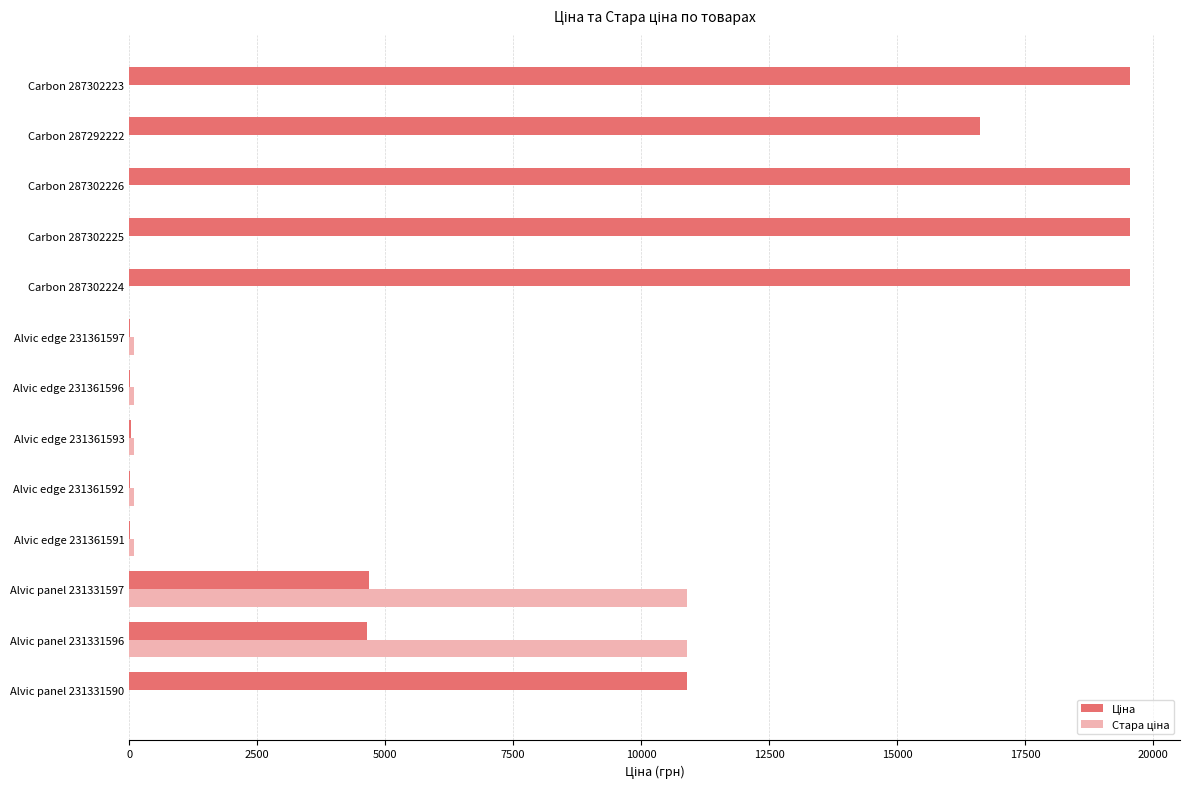

Count the number of categories in the chart.

13